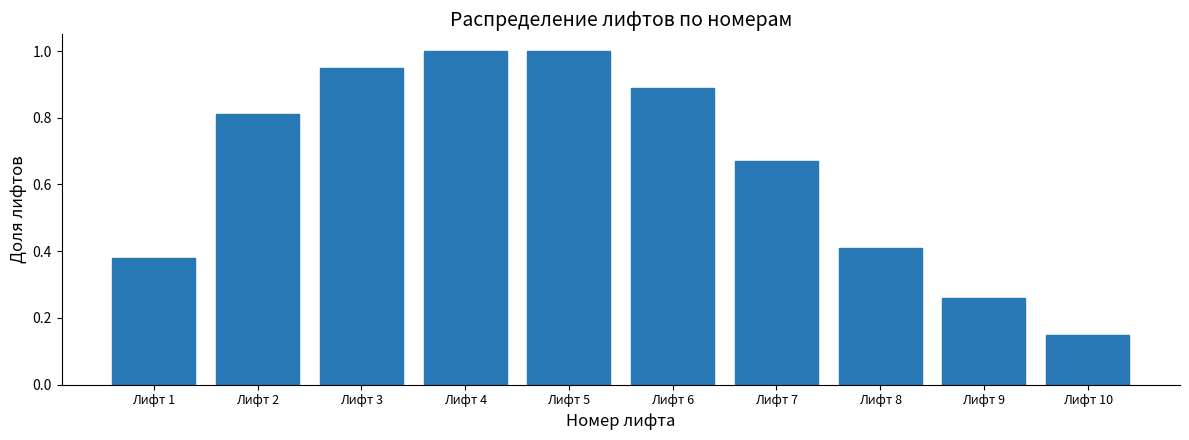

The chart shows a value of 0.9 at Лифт 6. True or false?

True